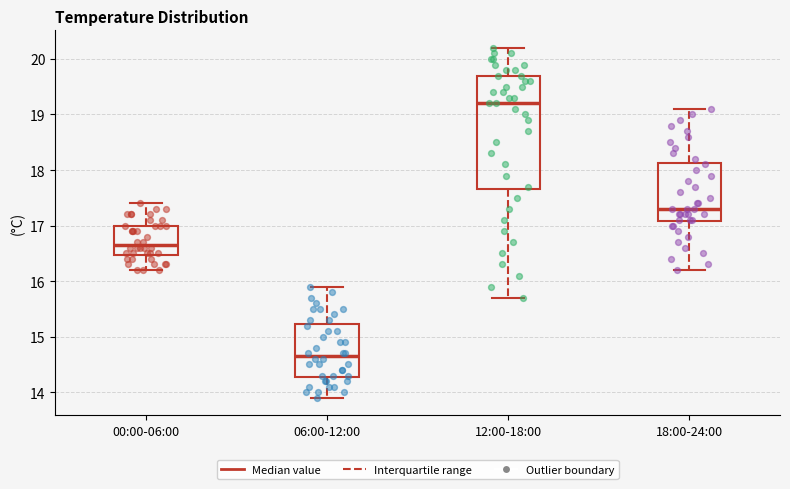

Reading left to right, read every box against the y-axis: the position of its median line, the range the box covers, and the ends of its whiskers. The values are not printed on the chart, so give them approximately, as read against the axis.

00:00-06:00: median 16.7, box 16.5 to 17.0, whiskers 16.2 to 17.4
06:00-12:00: median 14.7, box 14.3 to 15.2, whiskers 13.9 to 15.9
12:00-18:00: median 19.2, box 17.7 to 19.7, whiskers 15.7 to 20.2
18:00-24:00: median 17.3, box 17.1 to 18.1, whiskers 16.2 to 19.1